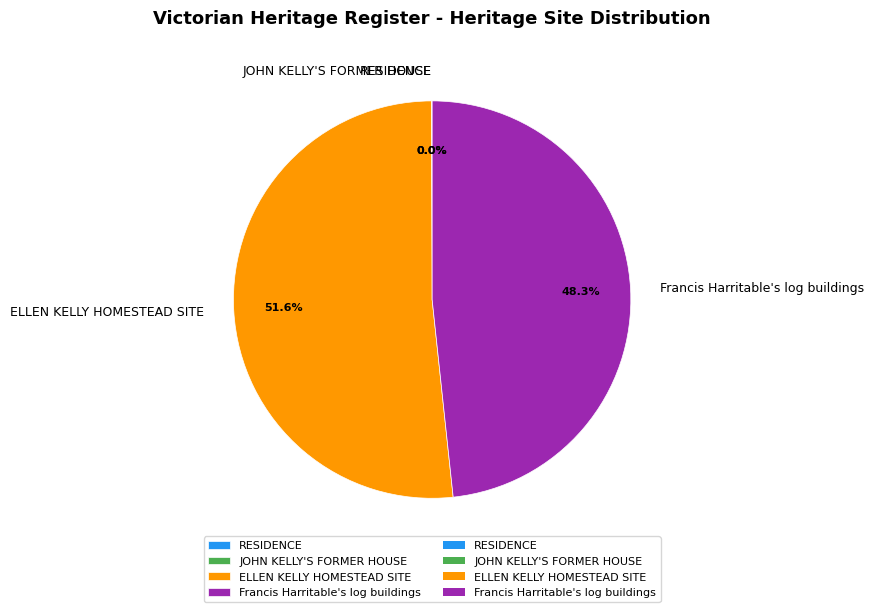

Is there a majority slice in this chart?

Yes